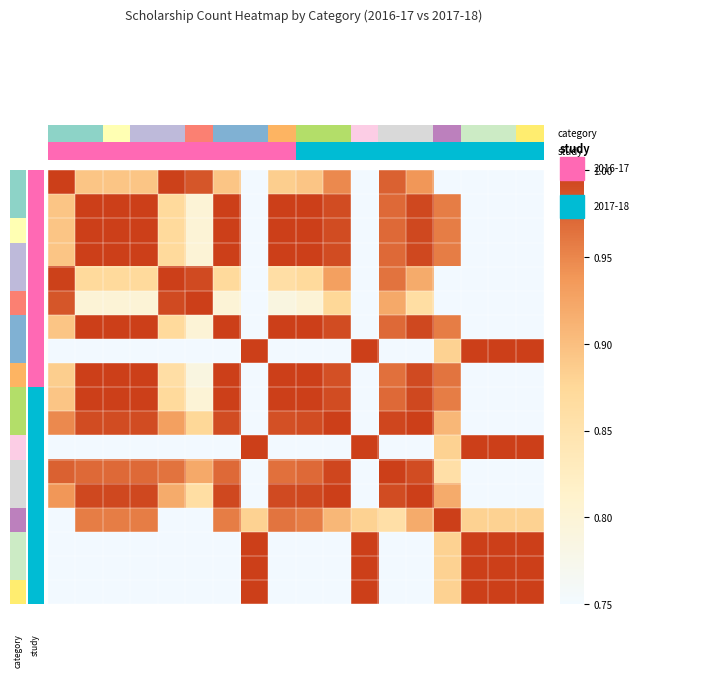

What is the maximum value shown in the chart?

1.0